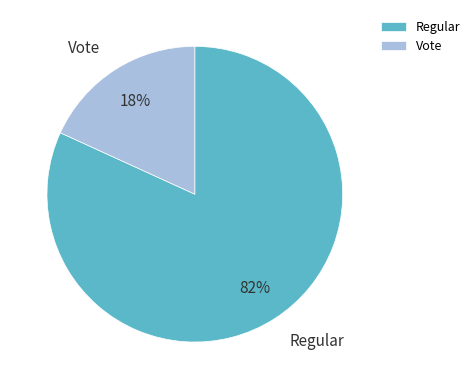

How many segments does this pie chart have?

2